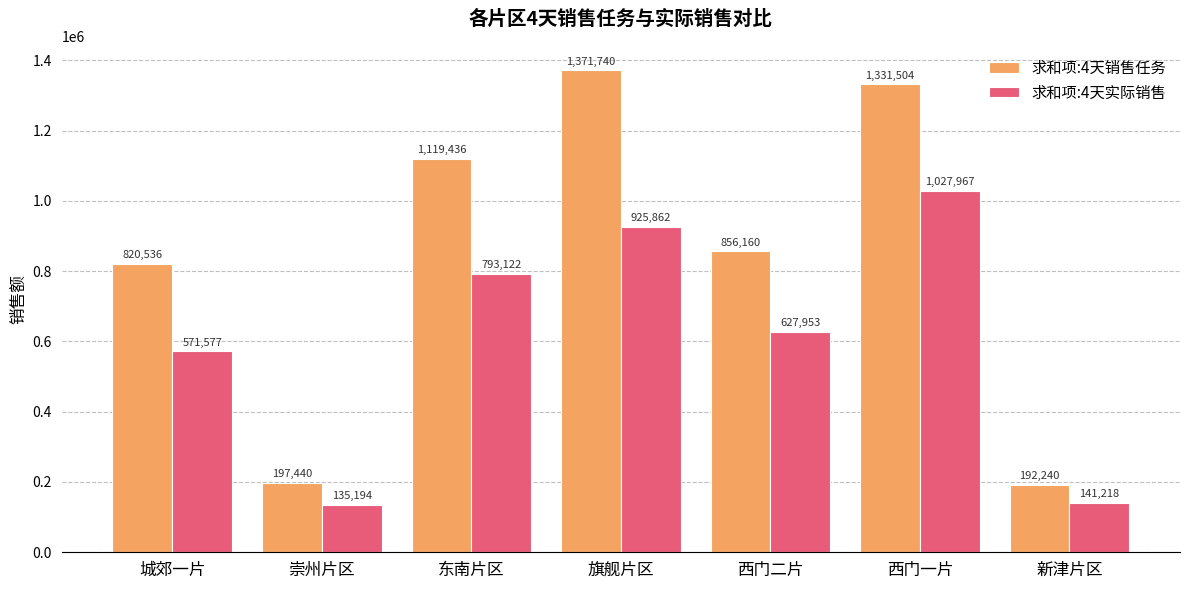

What is the average value of the 求和项:4天销售任务 series?

841293.7